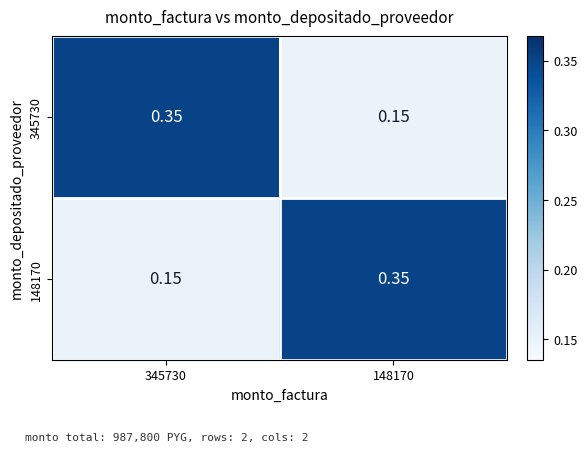

Is the value of 345730 at 345730 greater than the value of 148170 at 345730?

Yes